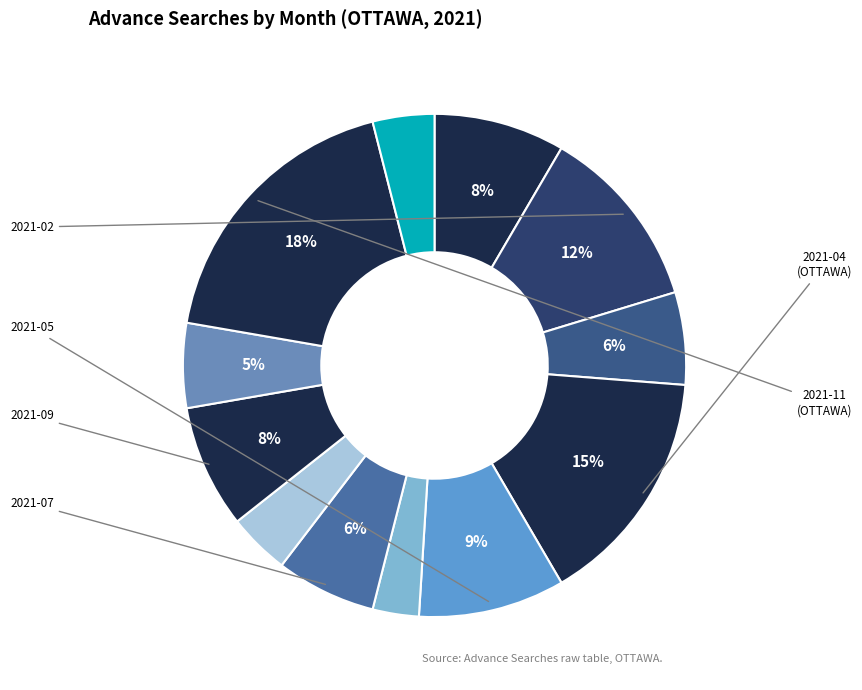

Is there a majority slice in this chart?

No